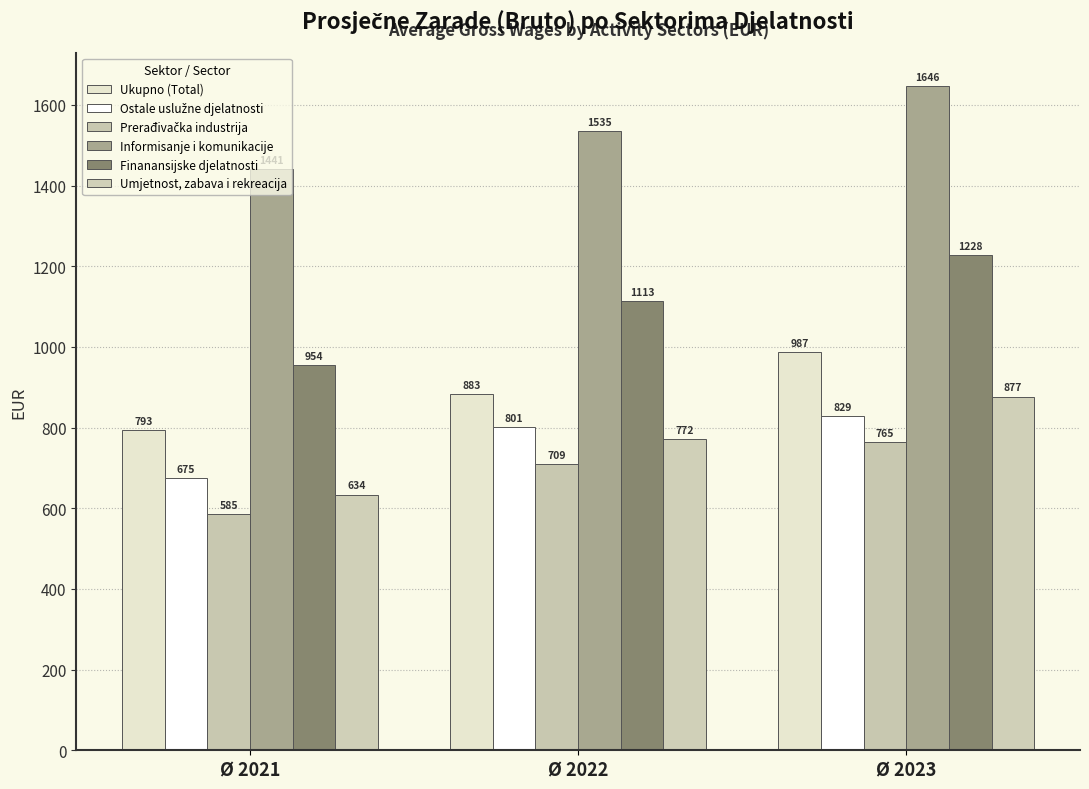

At which label does Prerađivačka industrija reach its minimum?

Ø 2021